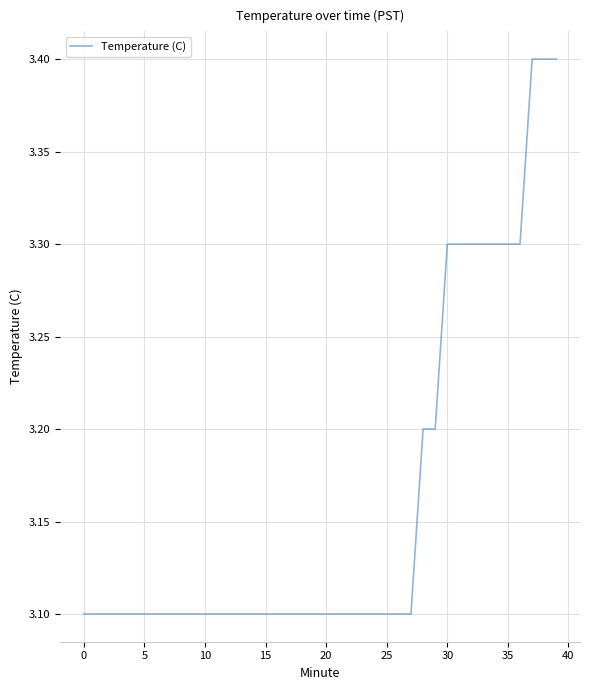

What is the maximum value shown in the chart?

3.4